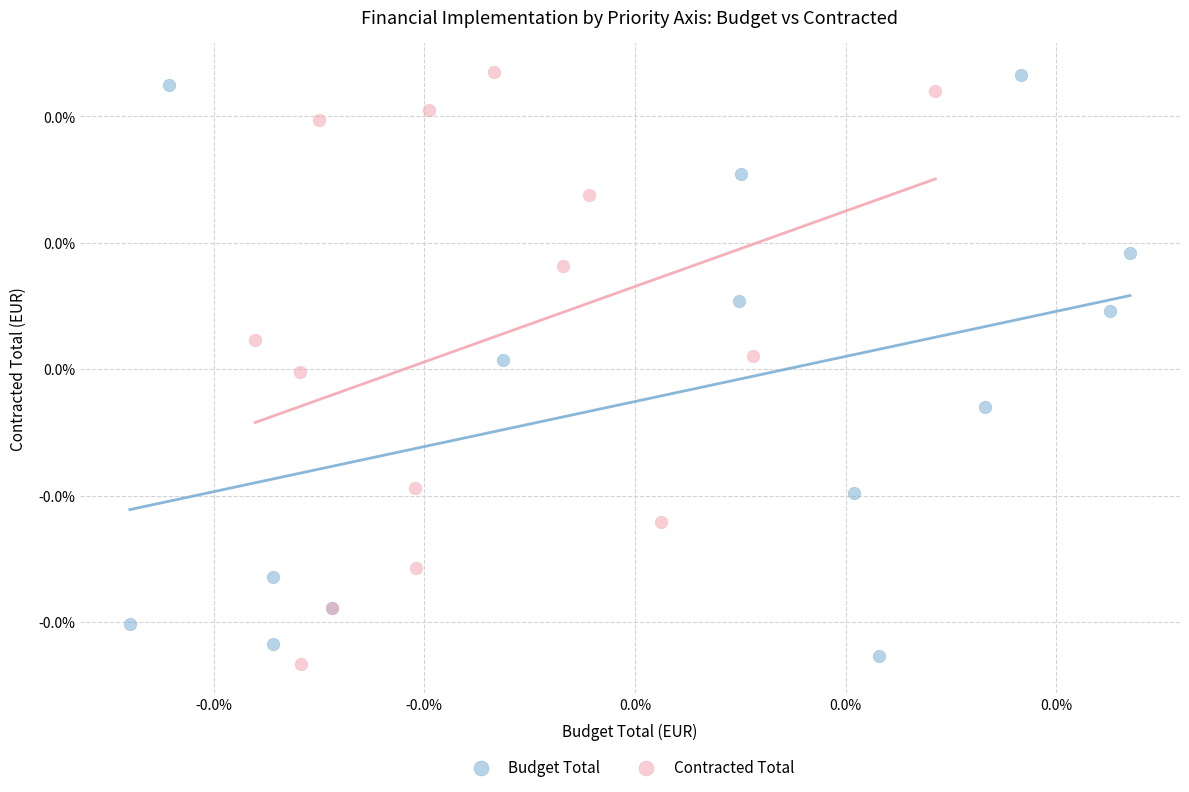

Which series has the widest spread of Y values?

Contracted Total